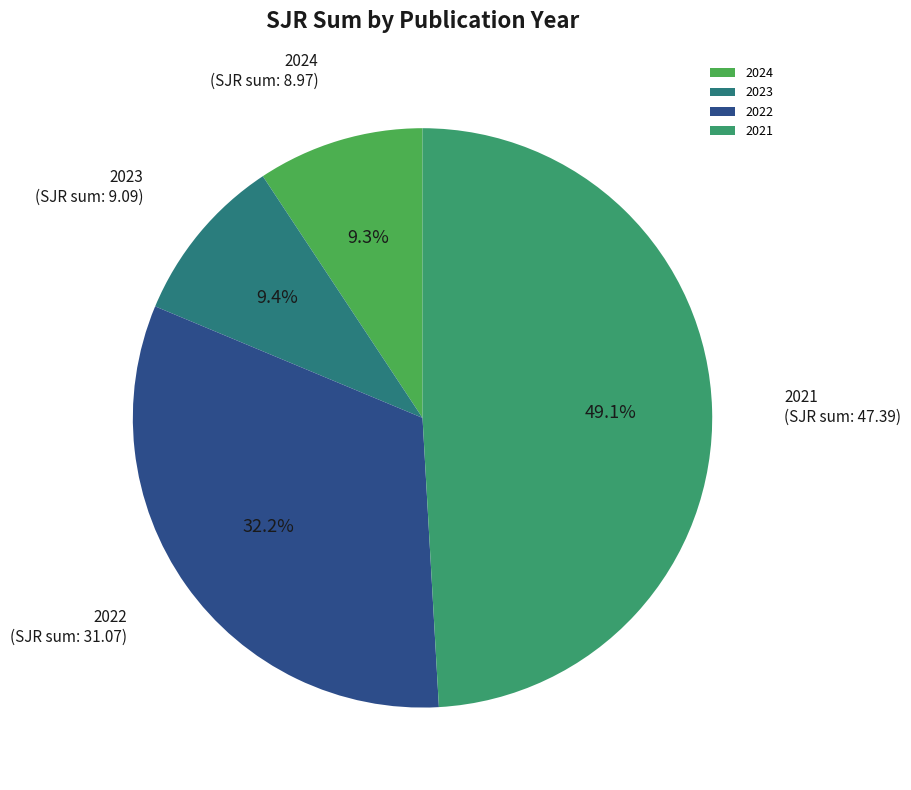

To the nearest percent, what is the difference between the largest and smallest slice percentages?

40%